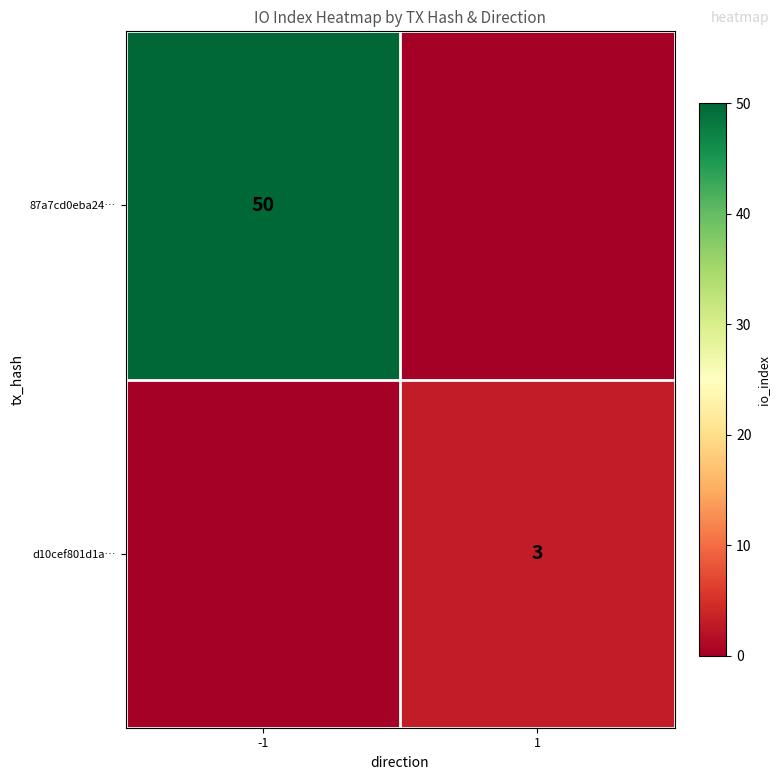

The value of 87a7cd0eba24… at -1 is 50. True or false?

True